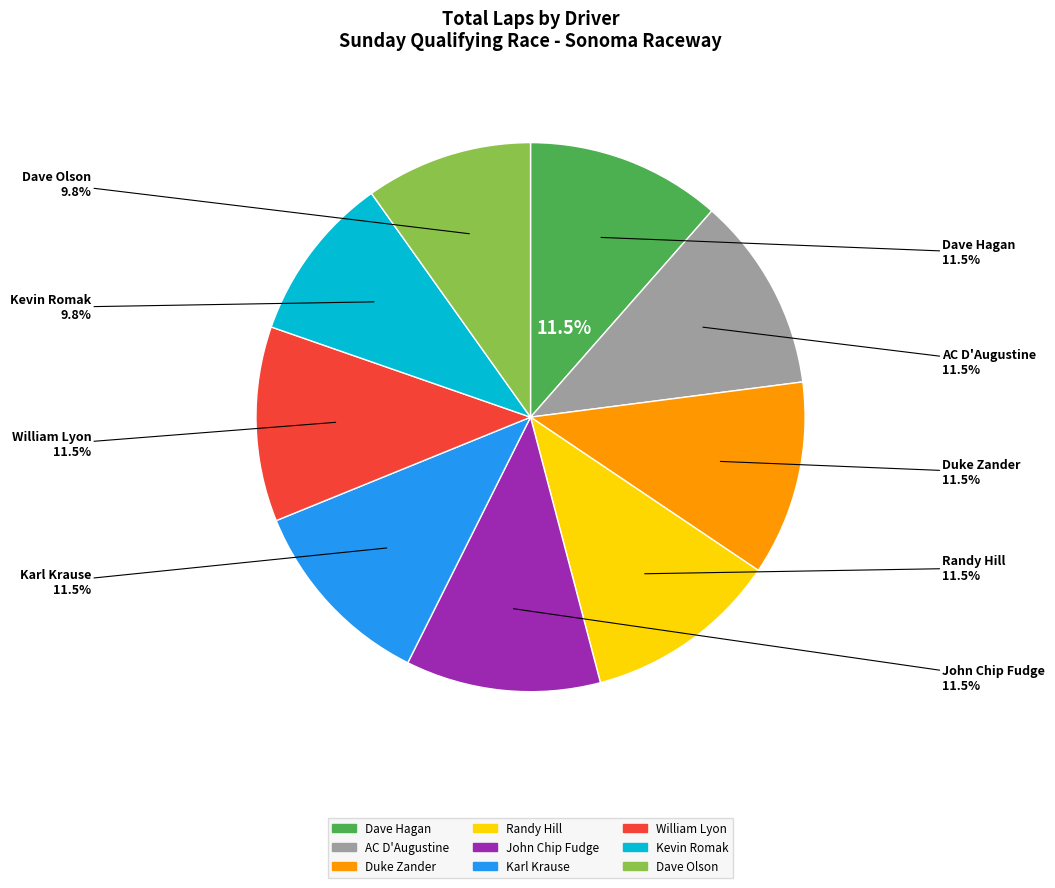

What is the change in value from John Chip Fudge to Dave Olson?

-1